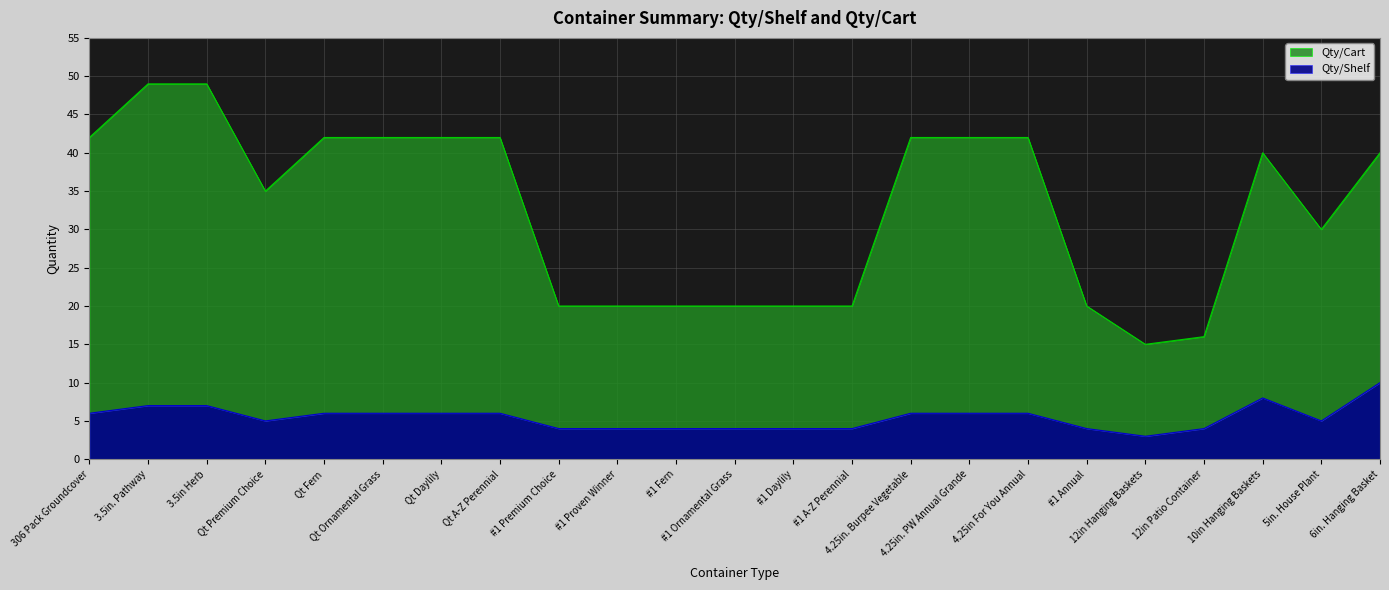

Which series has the largest range (max minus min)?

Qty/Cart